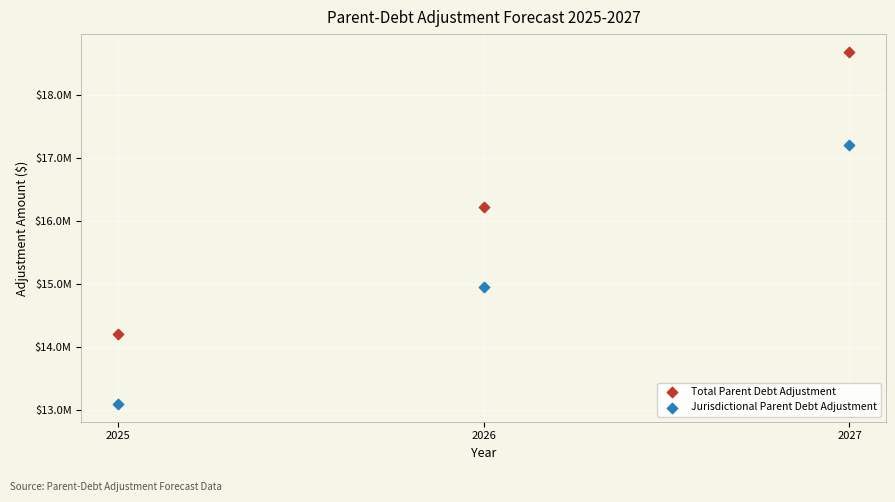

Which series contains the highest Y value?

Total Parent Debt Adjustment